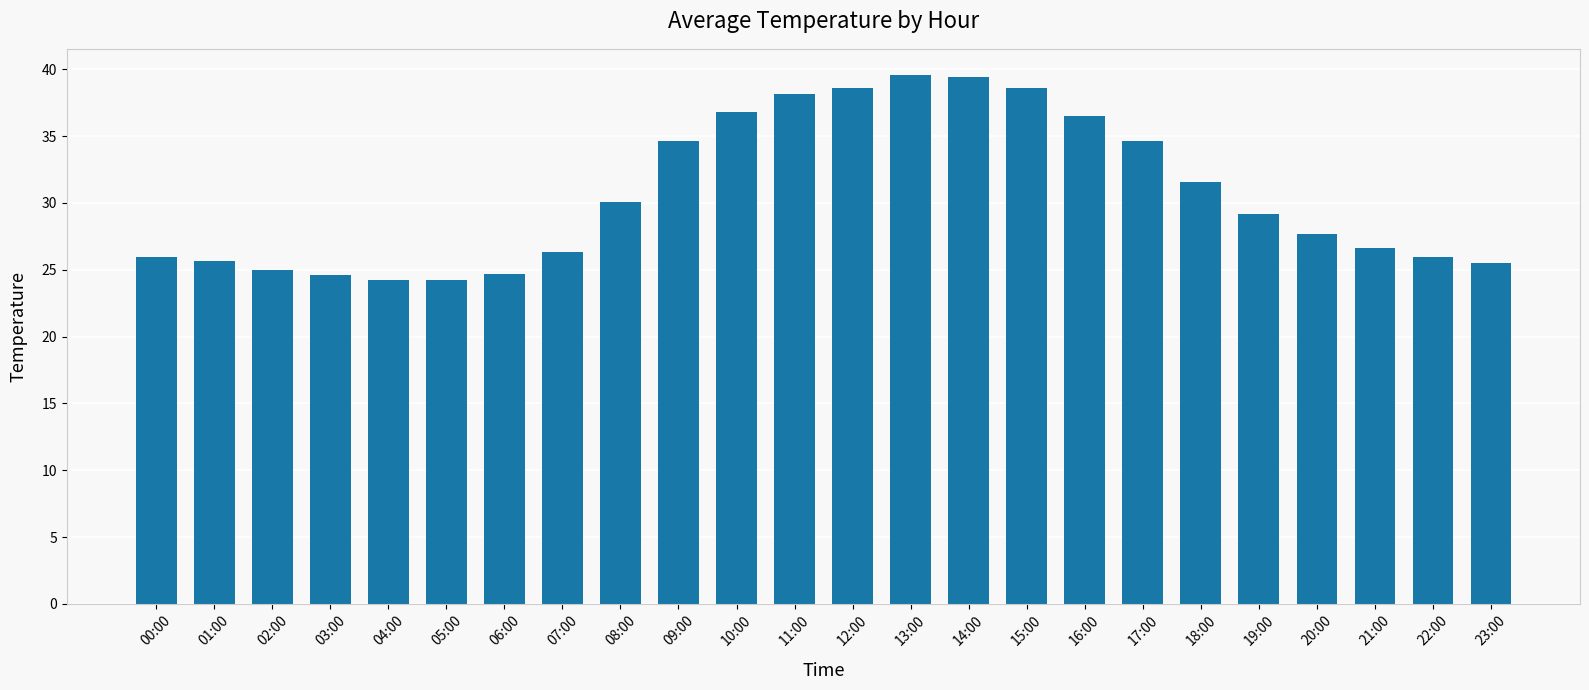

What is the label of the 5th bar from the left?

04:00